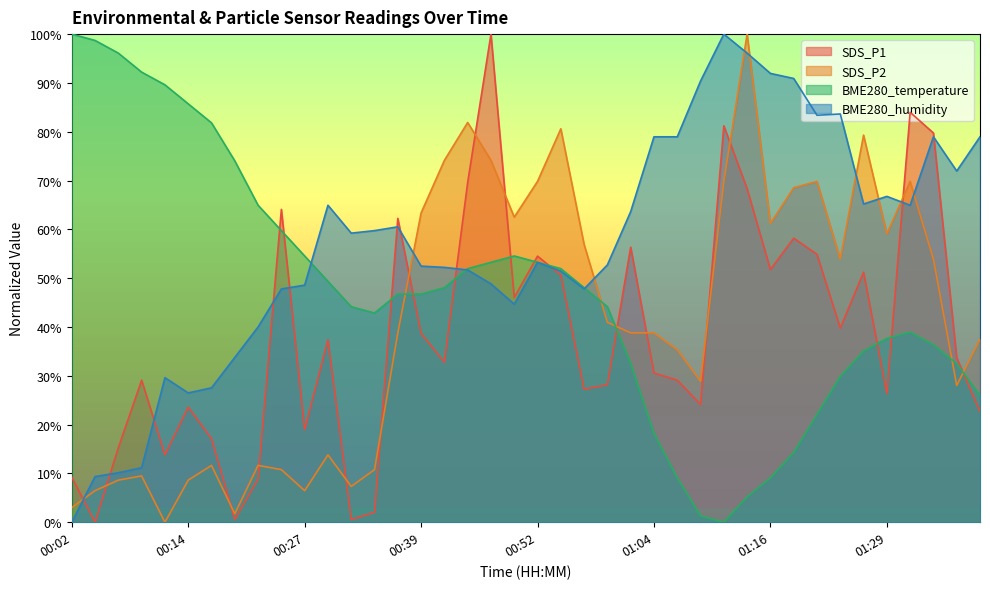

How many interior local valleys does the SDS_P1 series have?

12